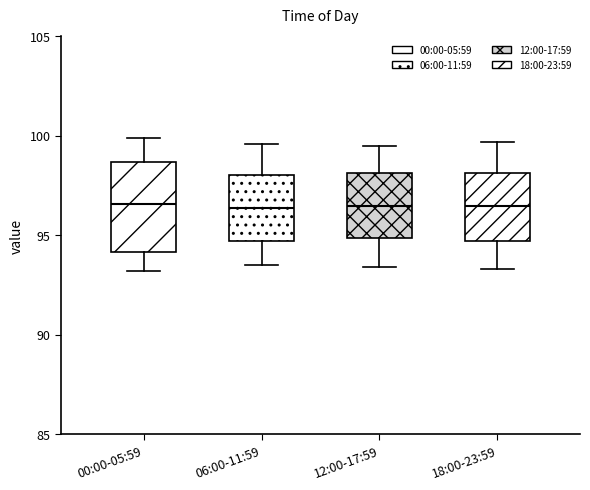

Reading left to right, read every box against the y-axis: the position of its median line, the range the box covers, and the ends of its whiskers. The values are not printed on the chart, so give them approximately, as read against the axis.

00:00-05:59: median 96.5, box 94.0 to 98.5, whiskers 93.0 to 100.0
06:00-11:59: median 96.5, box 94.5 to 98.0, whiskers 93.5 to 99.5
12:00-17:59: median 96.5, box 95.0 to 98.0, whiskers 93.5 to 99.5
18:00-23:59: median 96.5, box 94.5 to 98.0, whiskers 93.5 to 99.5